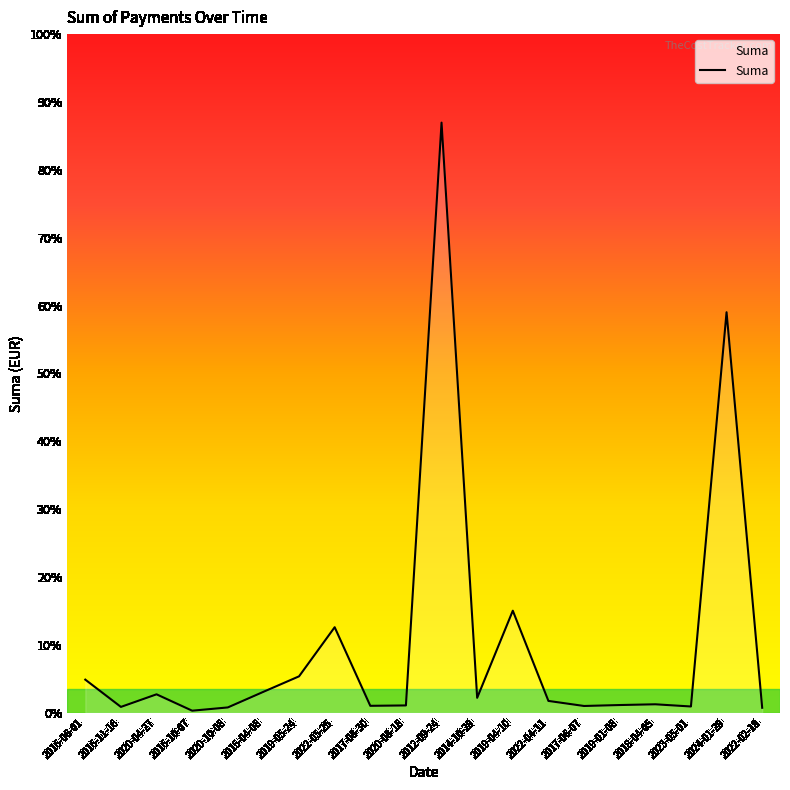

At which category does the data reach its first local peak?

2020-04-27